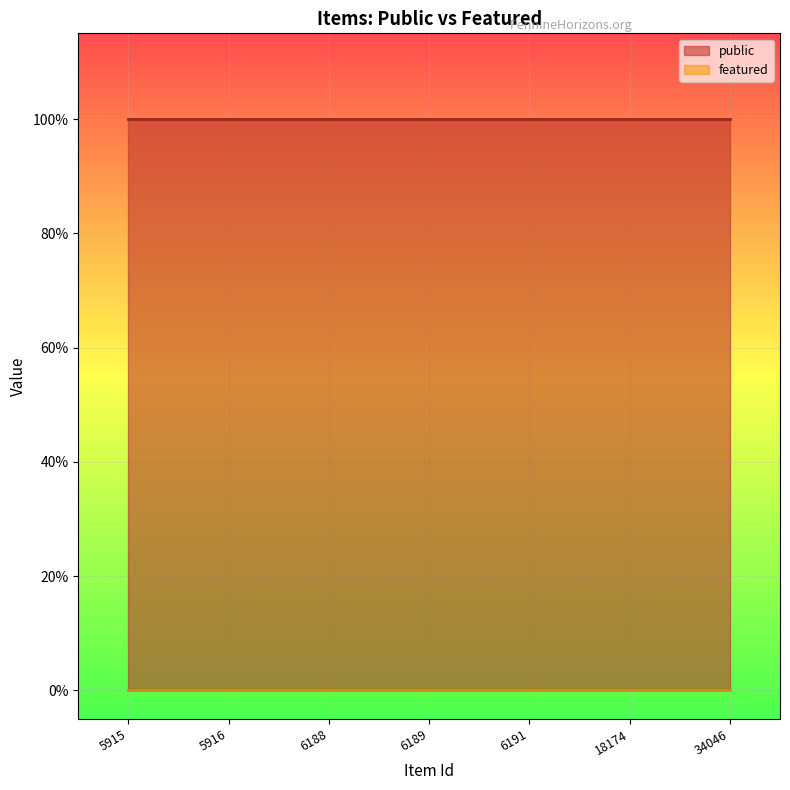

Which series has the largest total across all categories?

public